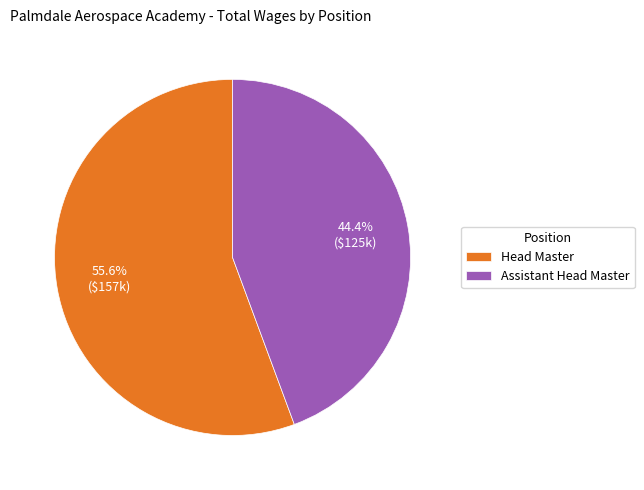

How many slices are in this pie chart?

2